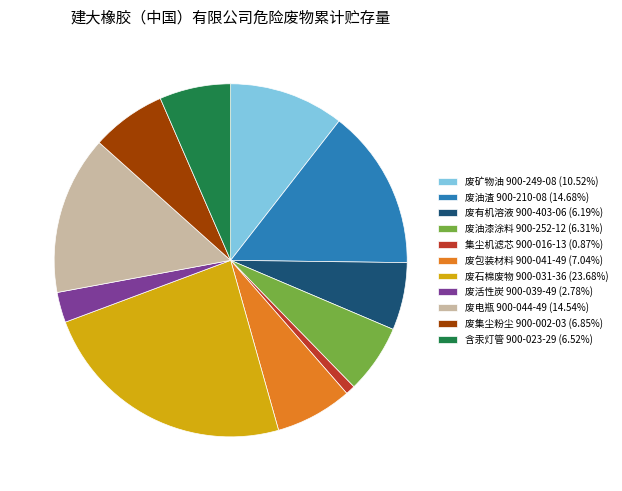

What is the ratio of the value at 废包装材料 900-041-49 (7.04%) to the value at 废油渣 900-210-08 (14.68%)?

0.5